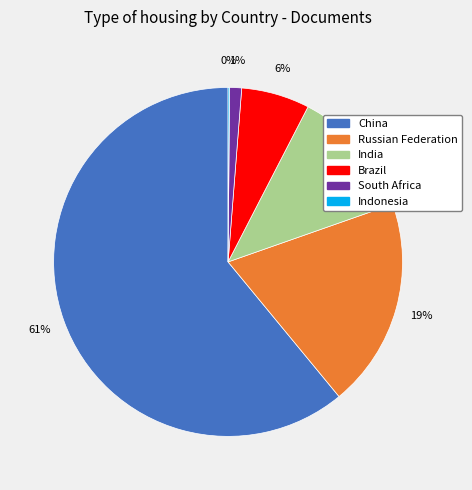

To the nearest percent, what percentage of the pie is Russian Federation?

19%